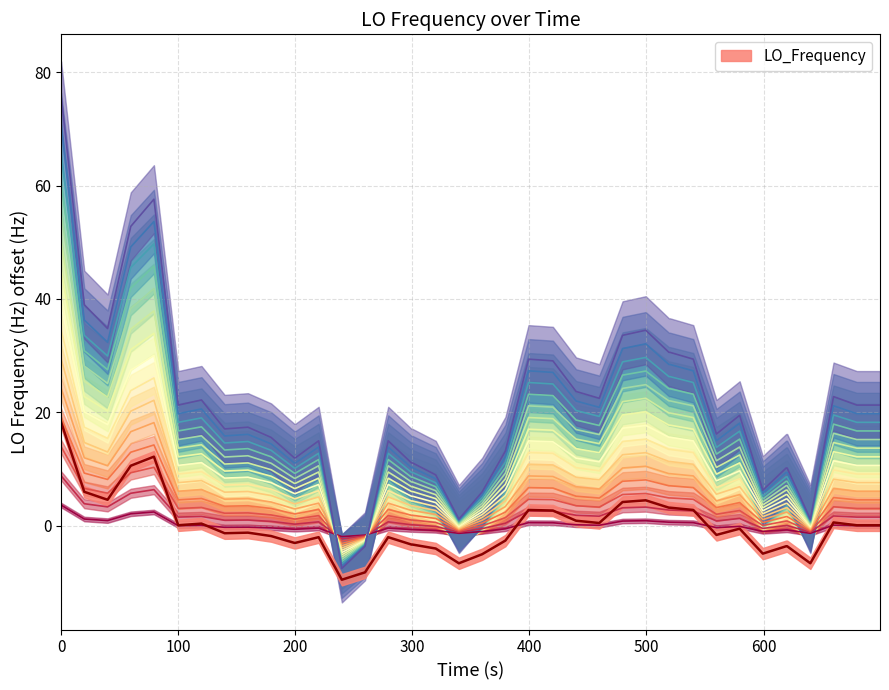

What is the sum of all values?

60.0